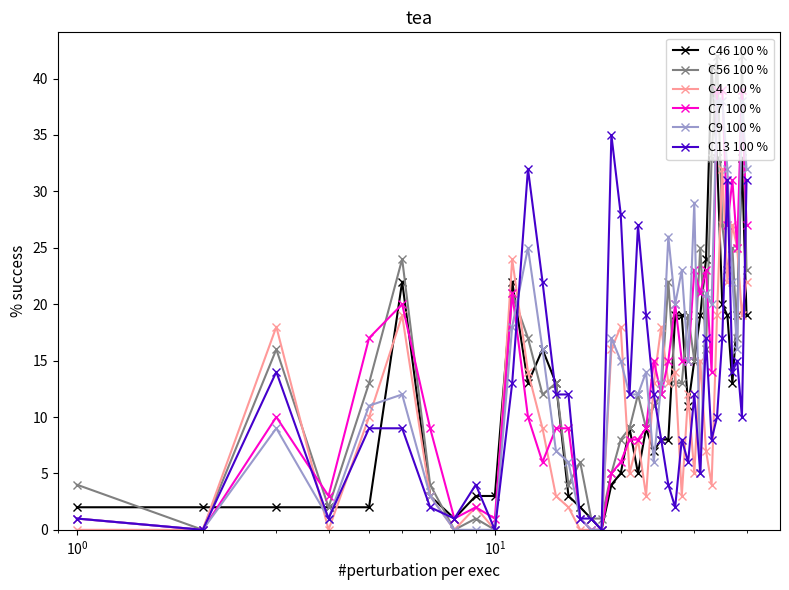

Which series has the widest spread of values?

C56 100 %